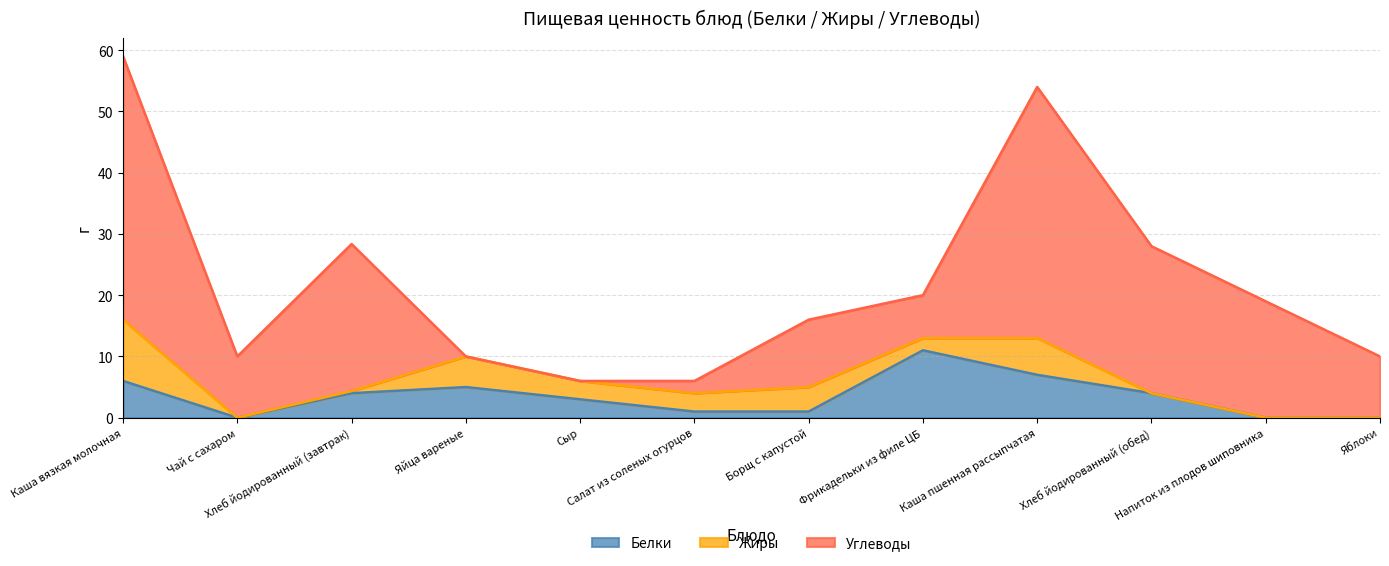

What is the difference between the maximum and minimum values in the Углеводы series?

43.0